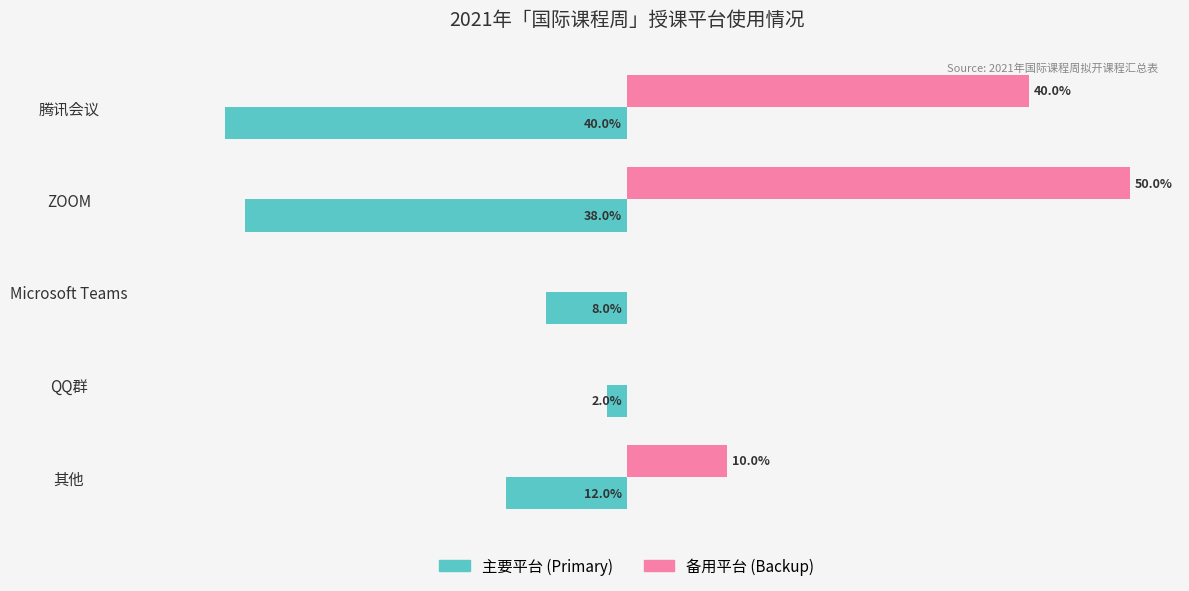

Between ZOOM and QQ群, which series saw the biggest shift?

备用平台 (Backup)